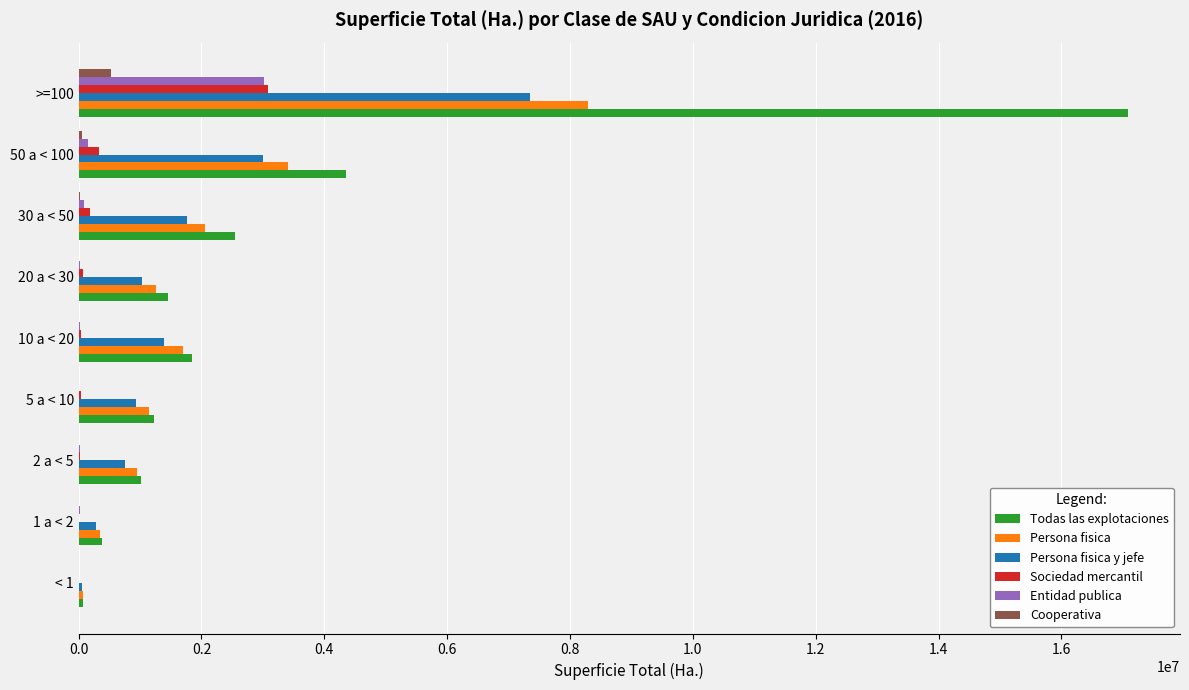

At which label does Entidad publica reach its peak?

>=100